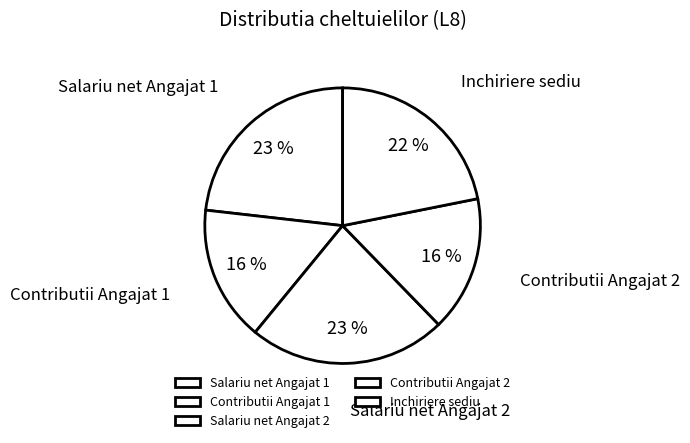

The Salariu net Angajat 1 slice represents 23% of the pie. True or false?

True